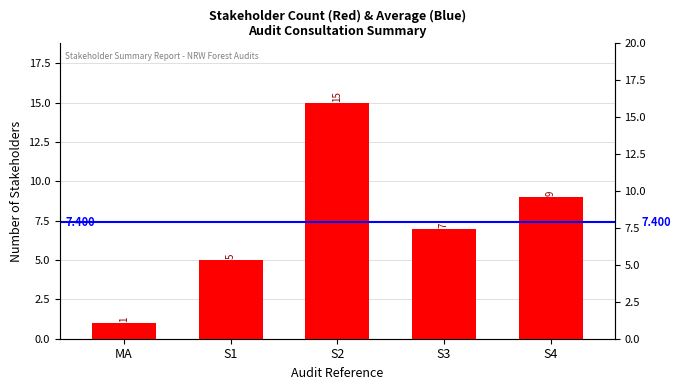

Between S4 and MA, which is larger?

S4